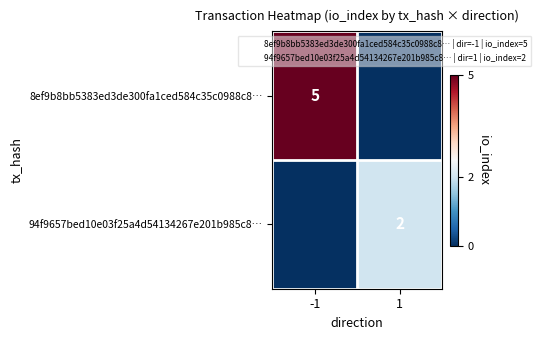

Which series has the largest total across all categories?

8ef9b8bb5383ed3de300fa1ced584c35c0988c8…